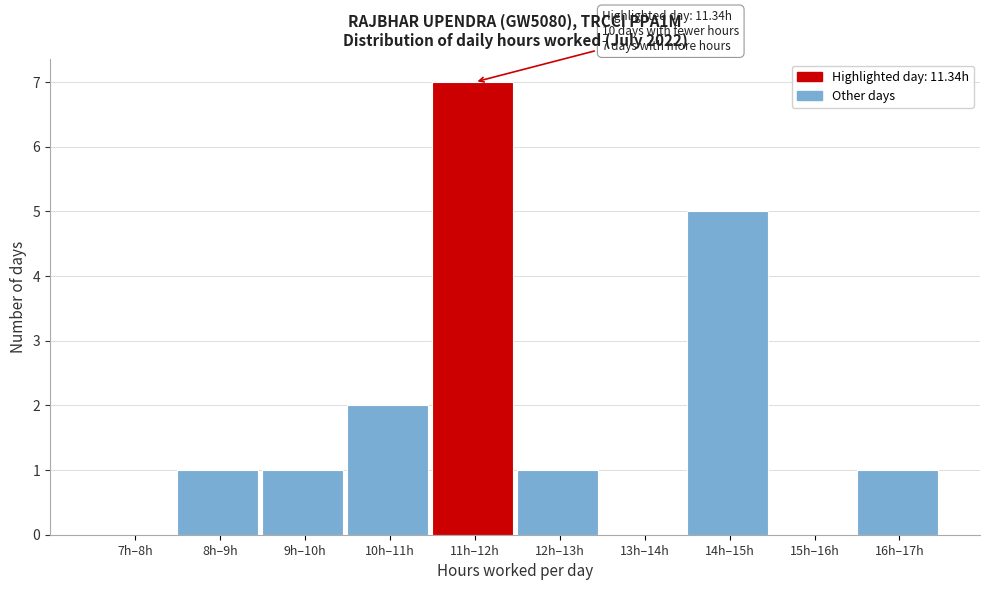

Reading left to right, extract all data points from this chart.

7h–8h=0	8h–9h=1	9h–10h=1	10h–11h=2	11h–12h=7	12h–13h=1	13h–14h=0	14h–15h=5	15h–16h=0	16h–17h=1